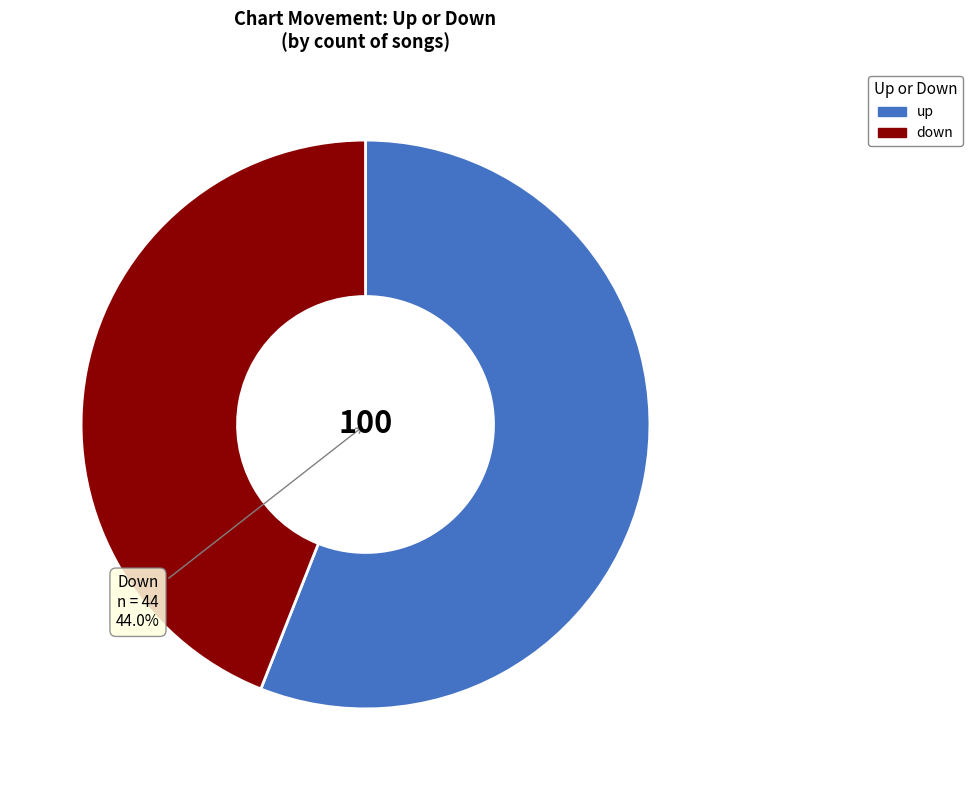

To the nearest percent, what is the difference between the down and up slice percentages?

12%